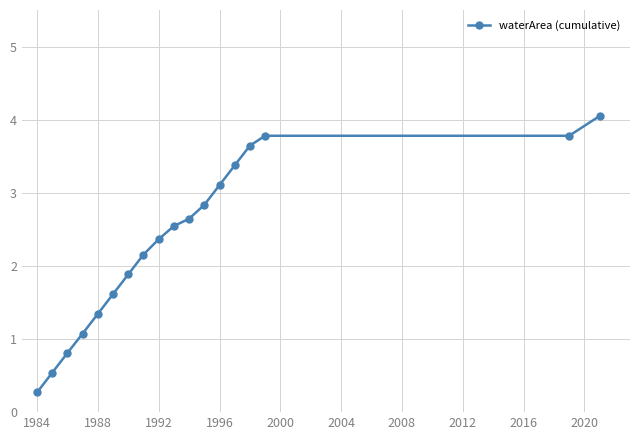

What is the difference between the maximum and second lowest values?

3.5